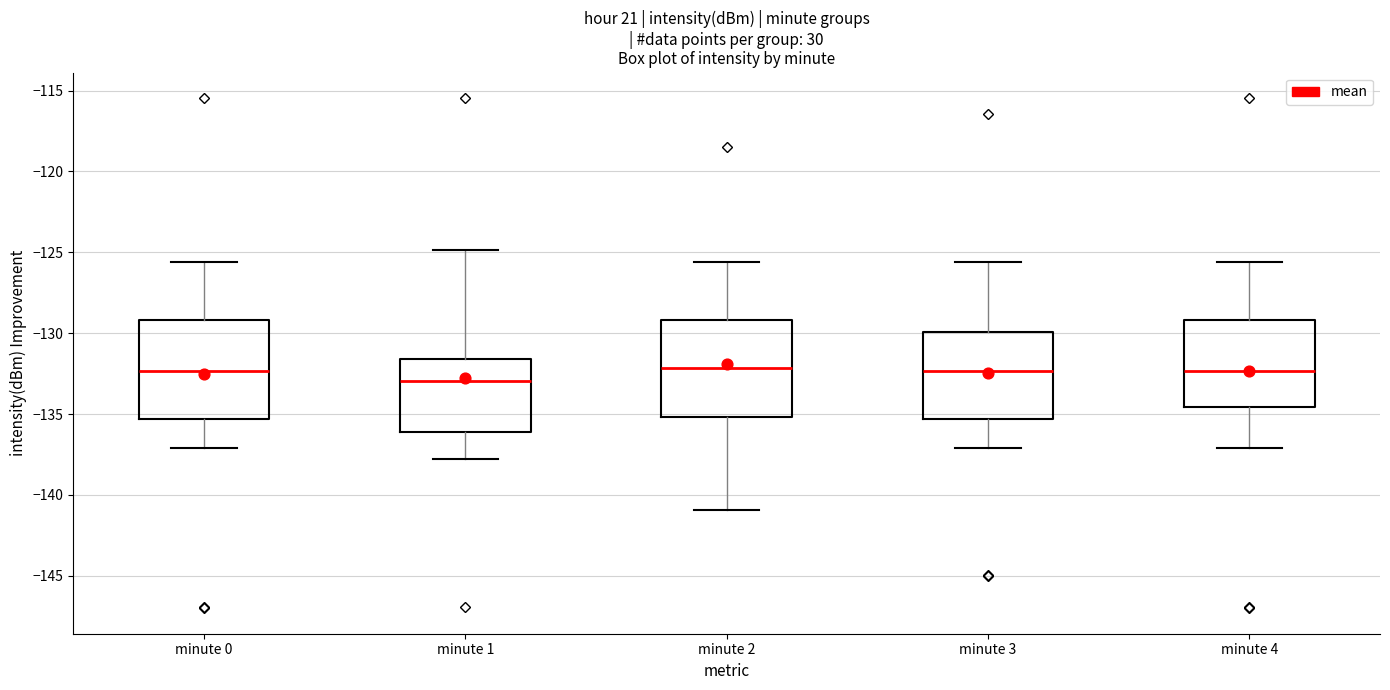

Reading left to right, read every box against the y-axis: the position of its median line, the range the box covers, and the ends of its whiskers. The values are not printed on the chart, so give them approximately, as read against the axis.

minute 0: median -132.5, box -135.5 to -129.0, whiskers -137.0 to -125.5
minute 1: median -133.0, box -136.0 to -131.5, whiskers -138.0 to -125.0
minute 2: median -132.0, box -135.0 to -129.0, whiskers -141.0 to -125.5
minute 3: median -132.5, box -135.5 to -130.0, whiskers -137.0 to -125.5
minute 4: median -132.5, box -134.5 to -129.0, whiskers -137.0 to -125.5